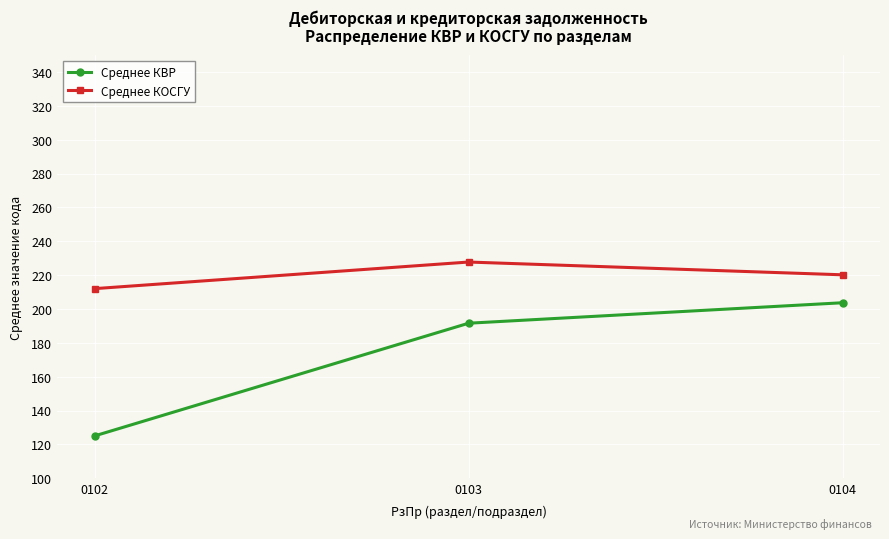

How many data points in Среднее КОСГУ are less than 220?

1